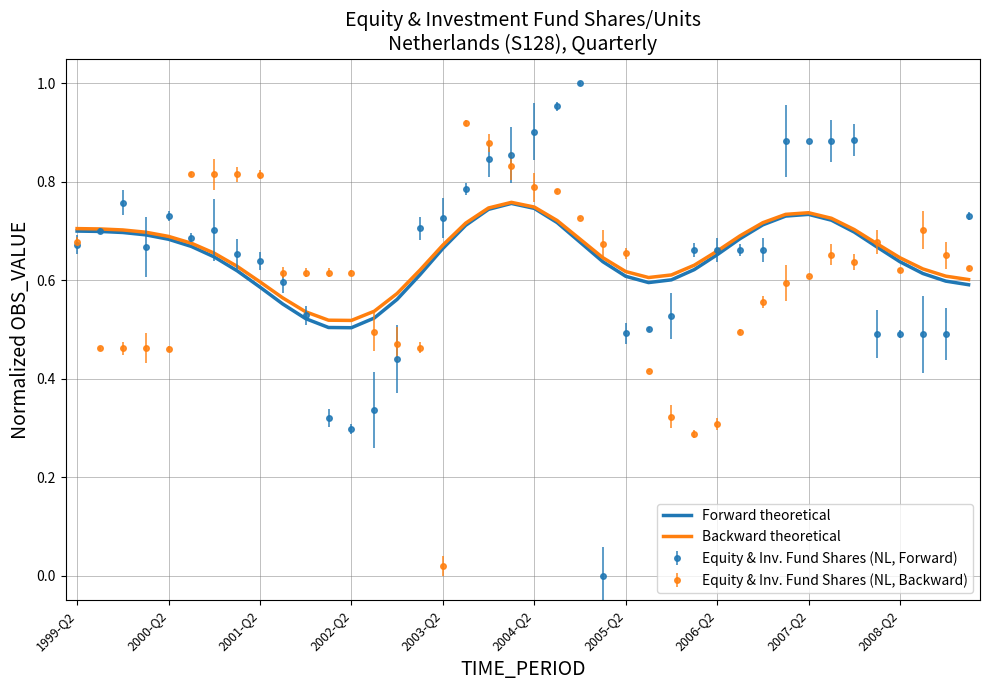

What are all the series names shown in the legend?

Forward theoretical, Backward theoretical, Equity & Inv. Fund Shares (NL, Forward), Equity & Inv. Fund Shares (NL, Backward)